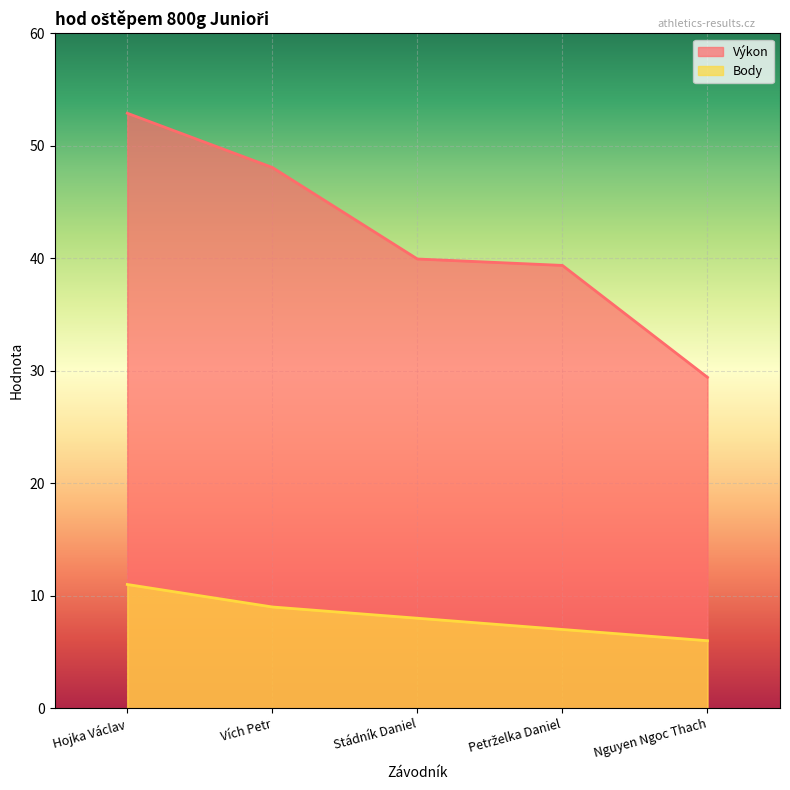

Which series has the largest range (max minus min)?

Výkon